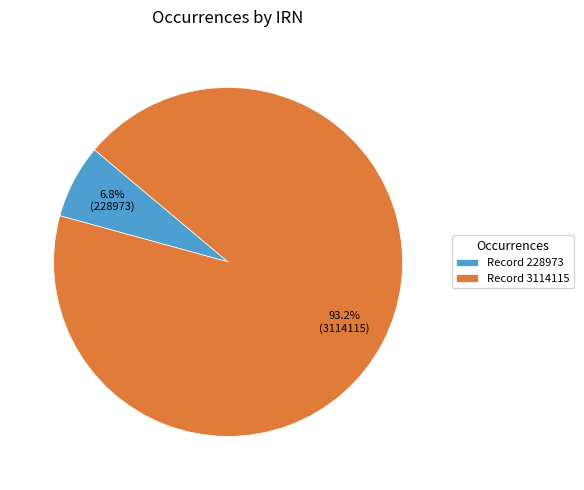

Rank the categories by value from lowest to highest.

Record 228973, Record 3114115